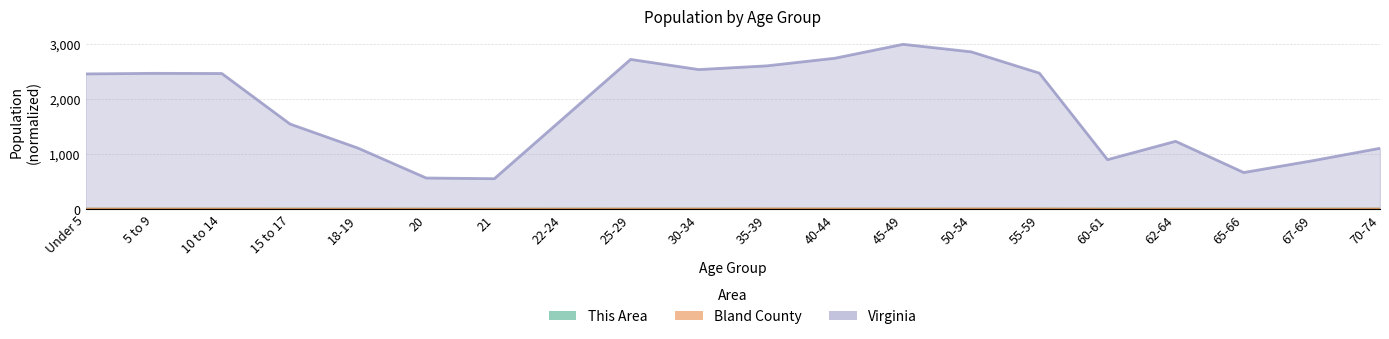

How many lines are shown in the chart?

3